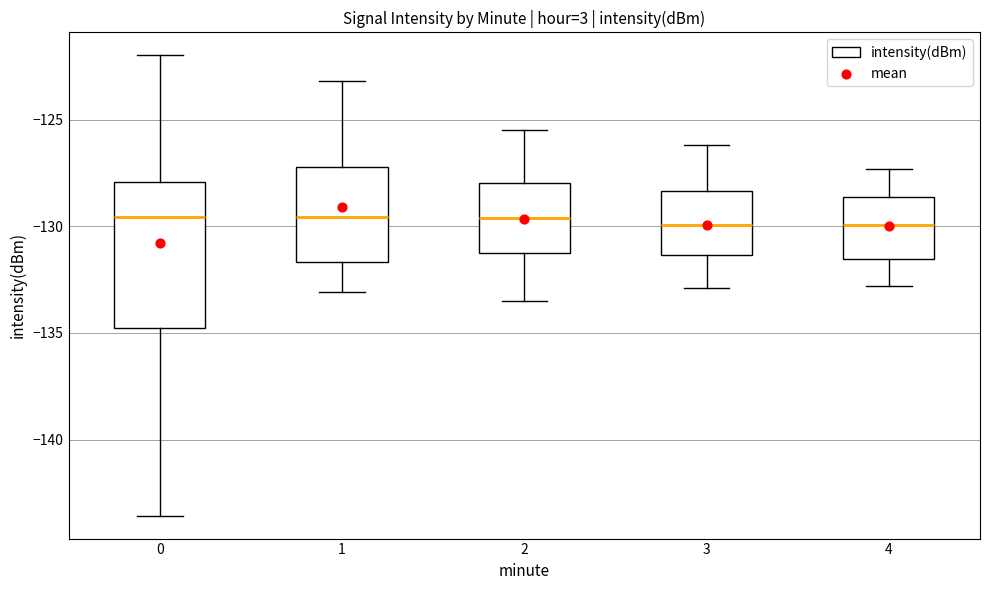

Where does the lower whisker of the box at x = 0 end on the y-axis? The values are not printed on the chart, so give them approximately, as read against the axis.

-143.5